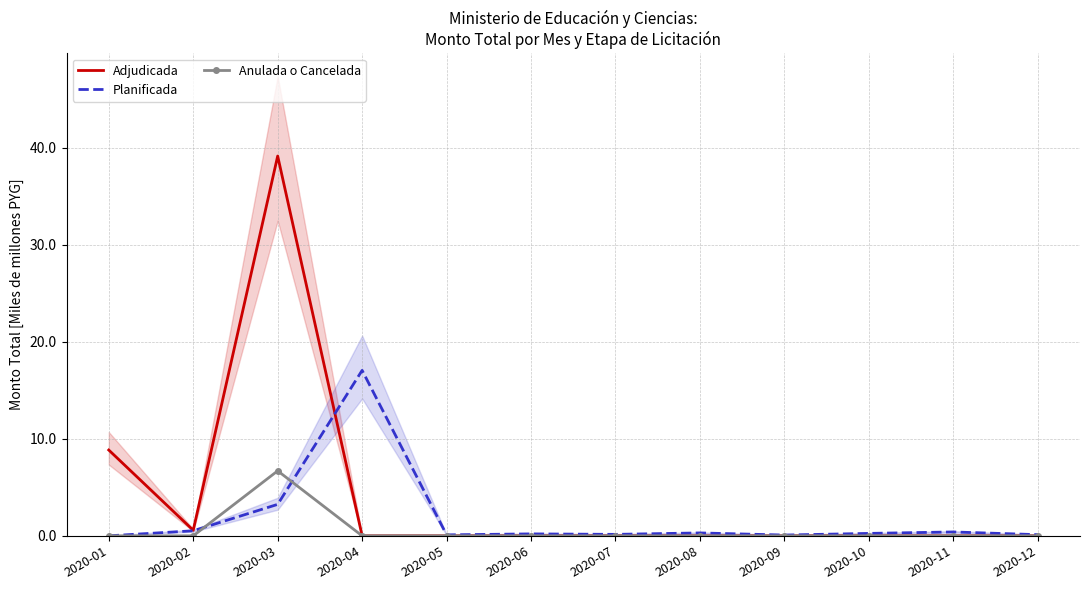

What is the value of the Planificada point at the 11th from the left?

0.4